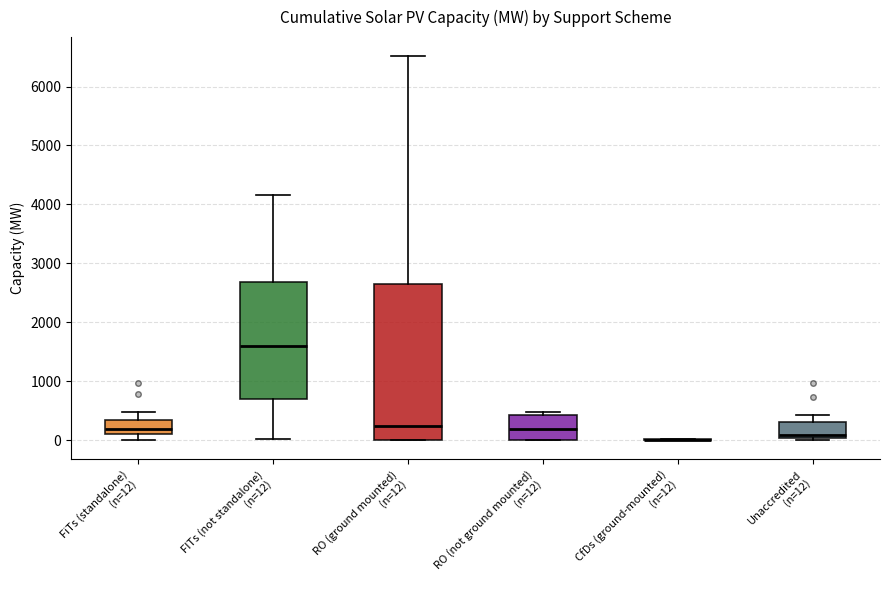

Which box is the tallest, from its lower edge to its upper edge?

RO (ground mounted) (n=12)